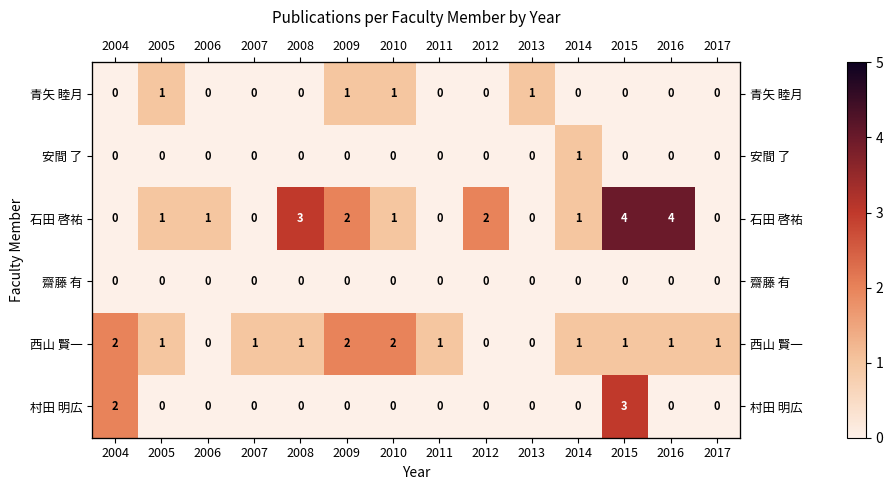

Count the number of categories in the chart.

14